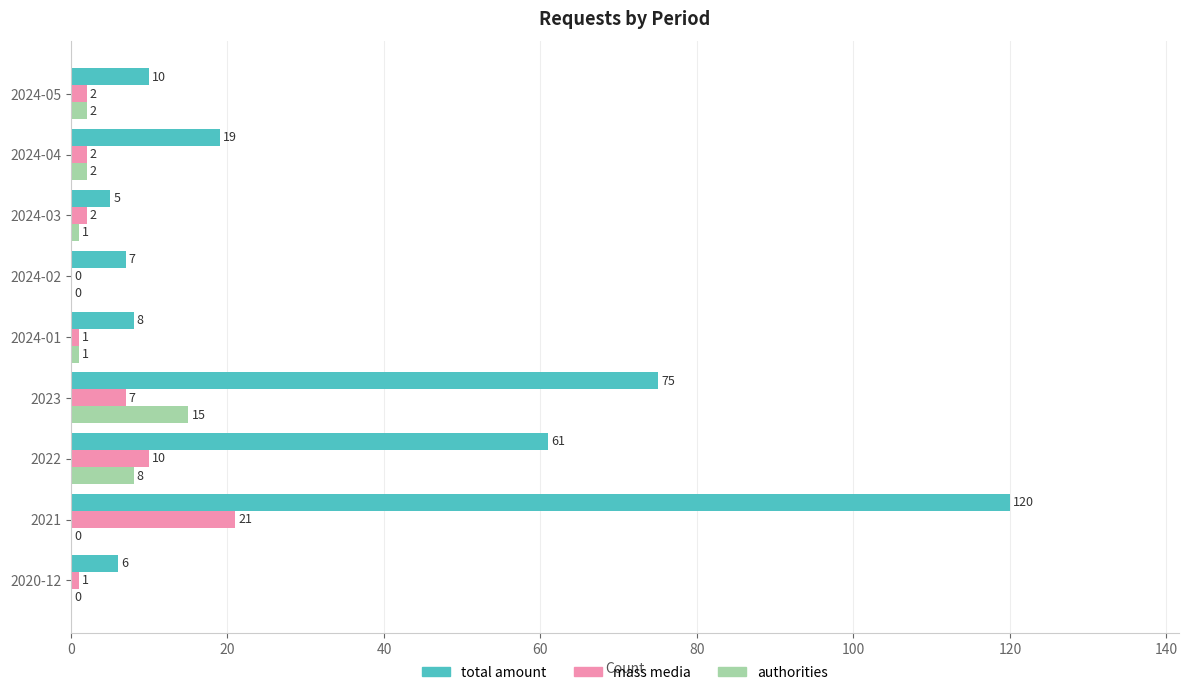

Is the value of authorities at 2024-01 greater than the value of mass media at 2022?

No